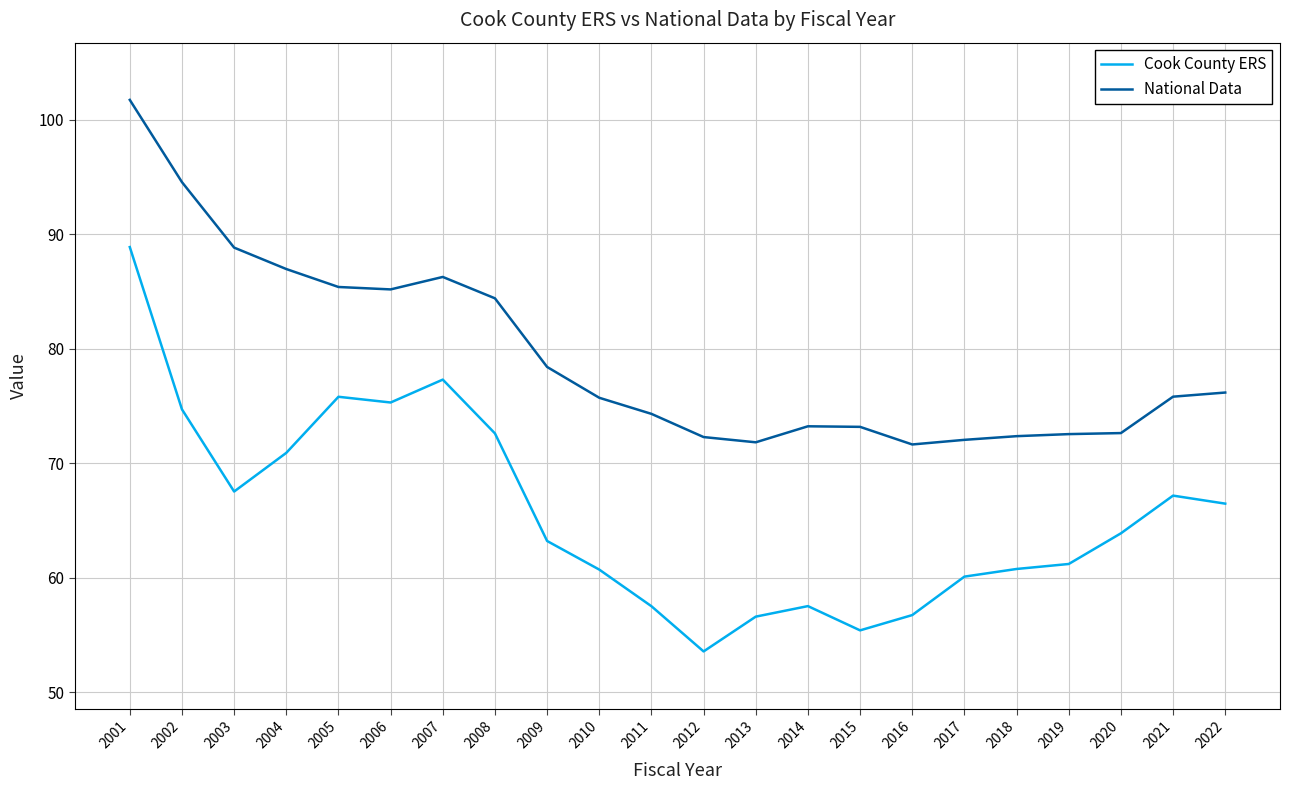

What is the spread (max minus min) of values at 2003?

21.3